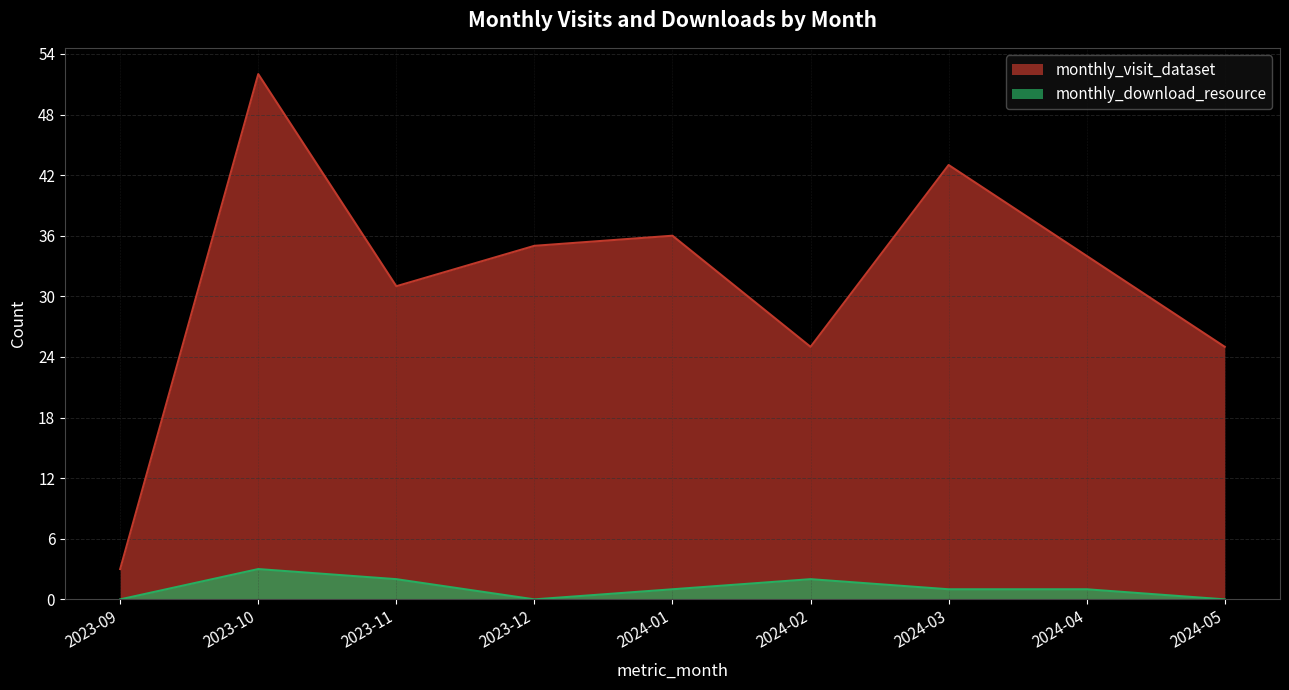

How many data points in monthly_visit_dataset are less than 34?

4